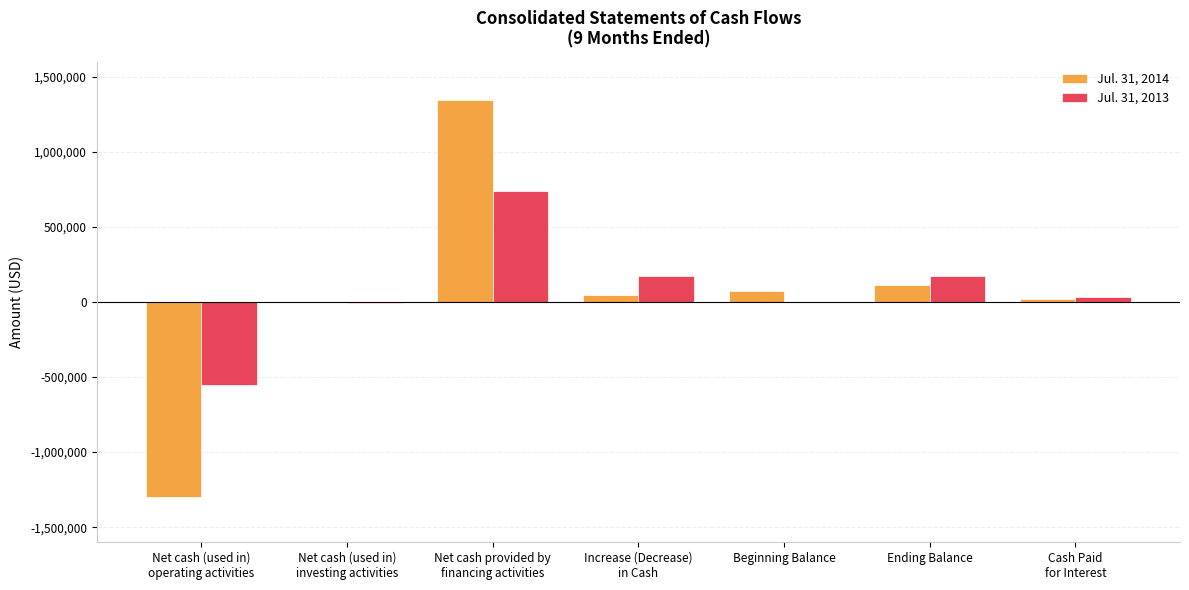

What is the approximate value of Jul. 31, 2013 at Increase (Decrease)
in Cash, to the nearest 50?

173550